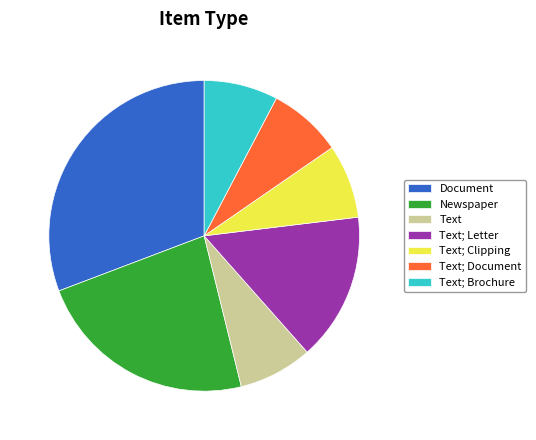

How many slices are in this pie chart?

7